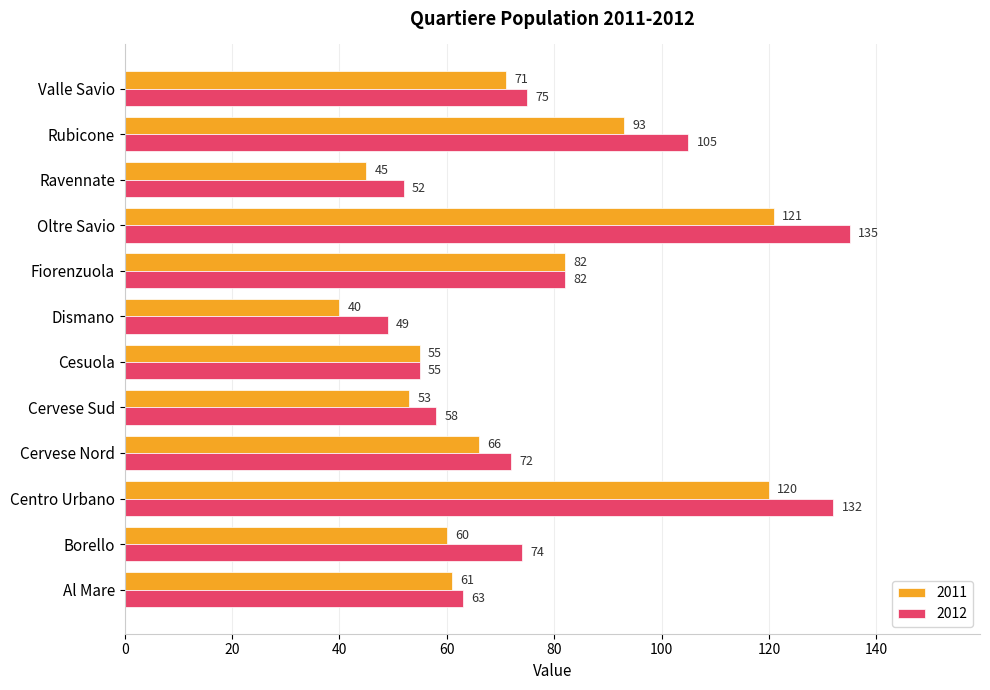

What is the total value across all series at Valle Savio?

146